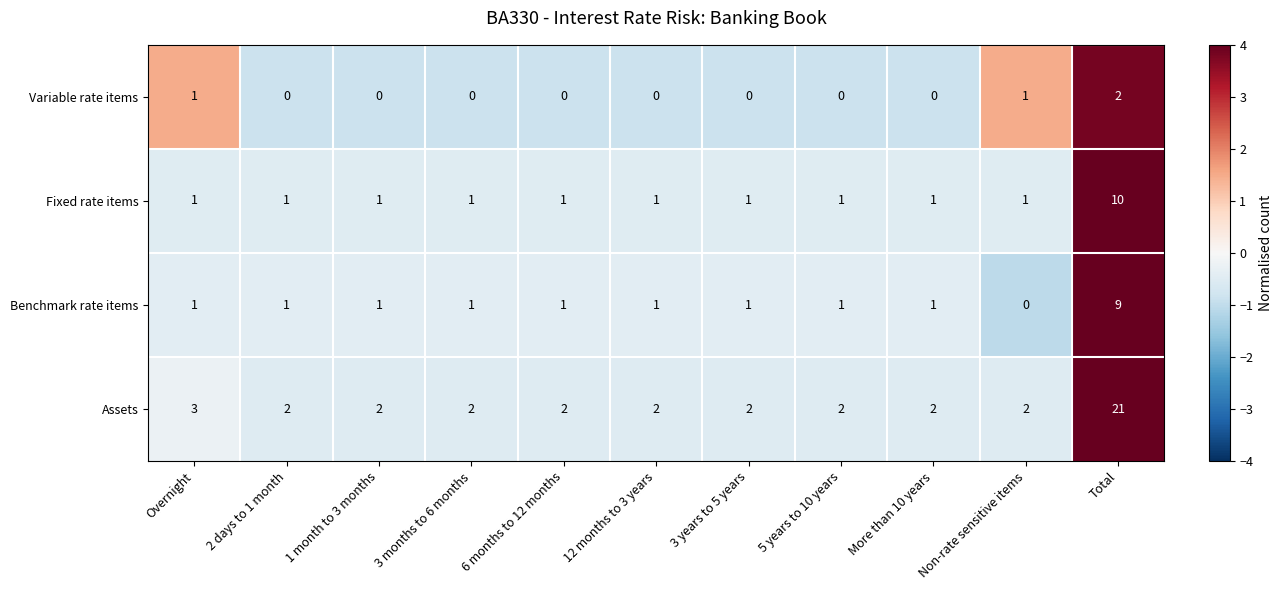

How many series are shown in this chart?

4